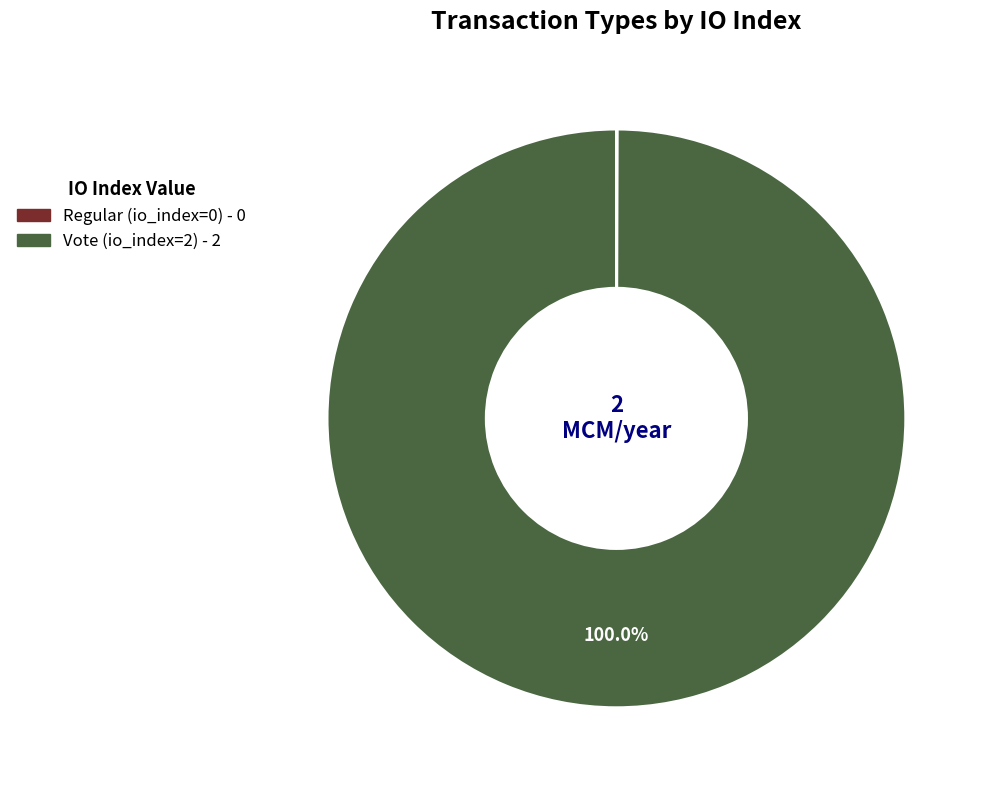

What is the majority slice?

Vote (io_index=2)